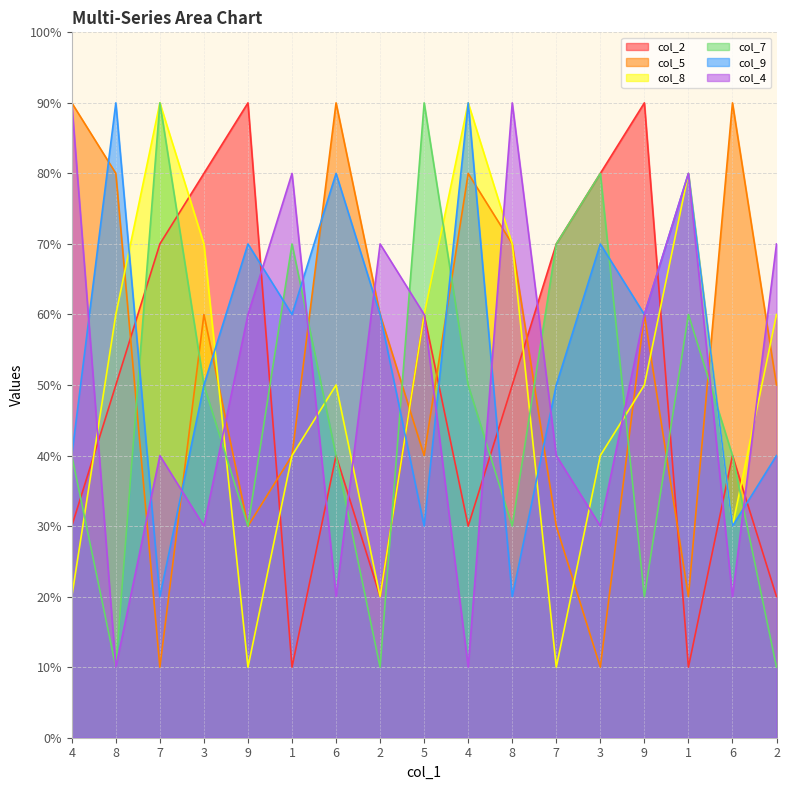

Does the chart display data point markers on the line(s)?

No